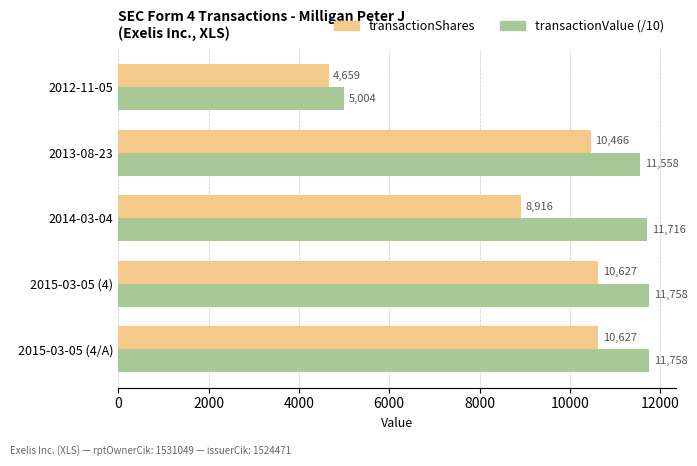

How many values in the transactionShares series are below 10466?

2